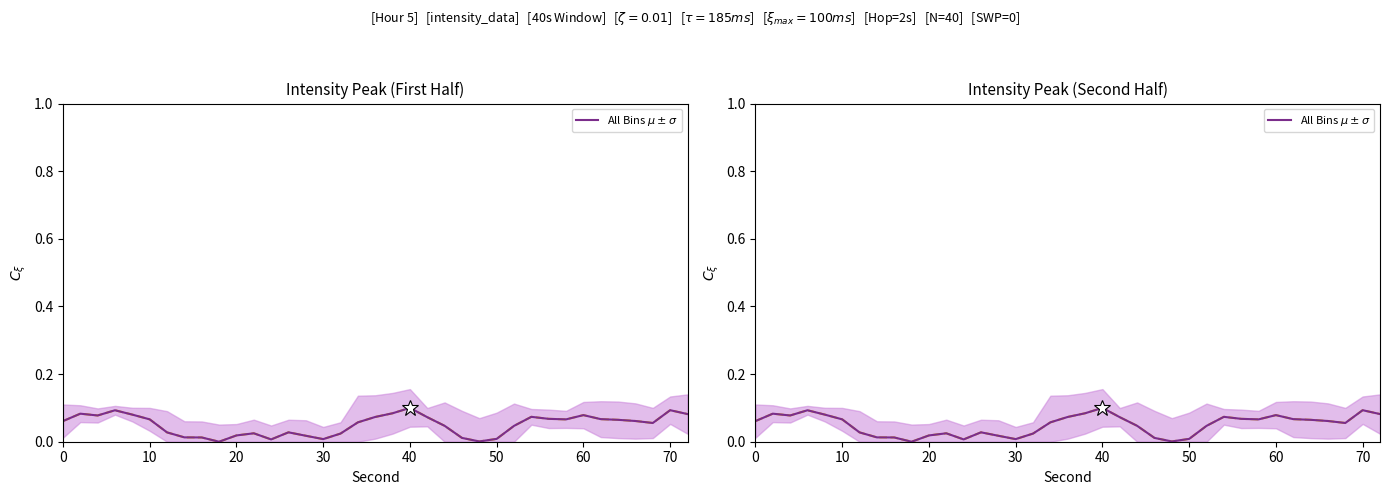

What is the average value?

0.1